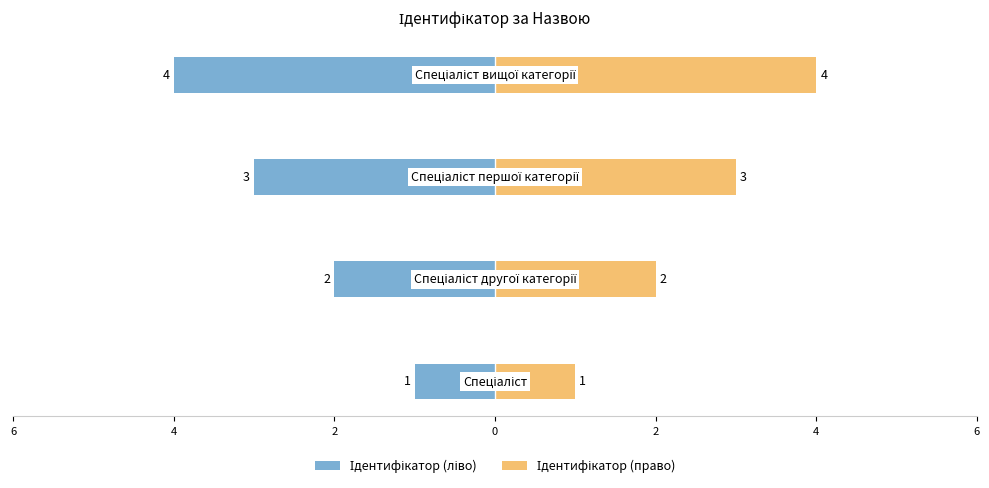

Between 2 and 6, which is larger?

6